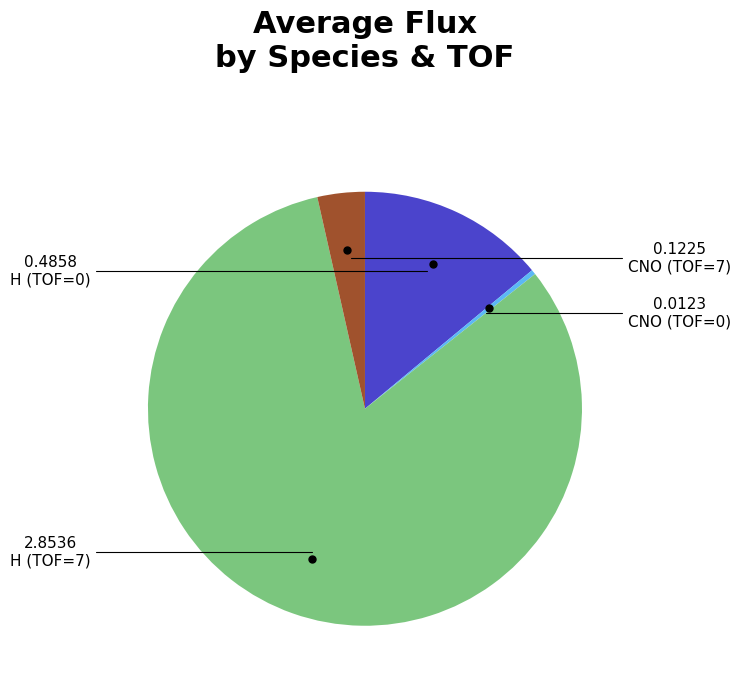

Is there a majority slice in this chart?

Yes